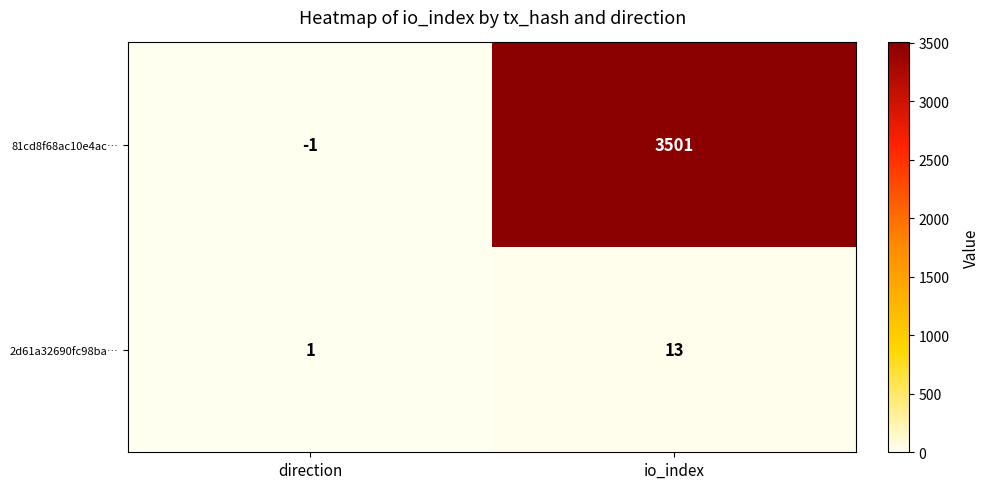

The 2d61a32690fc98ba… series shows 13 at io_index. True or false?

True